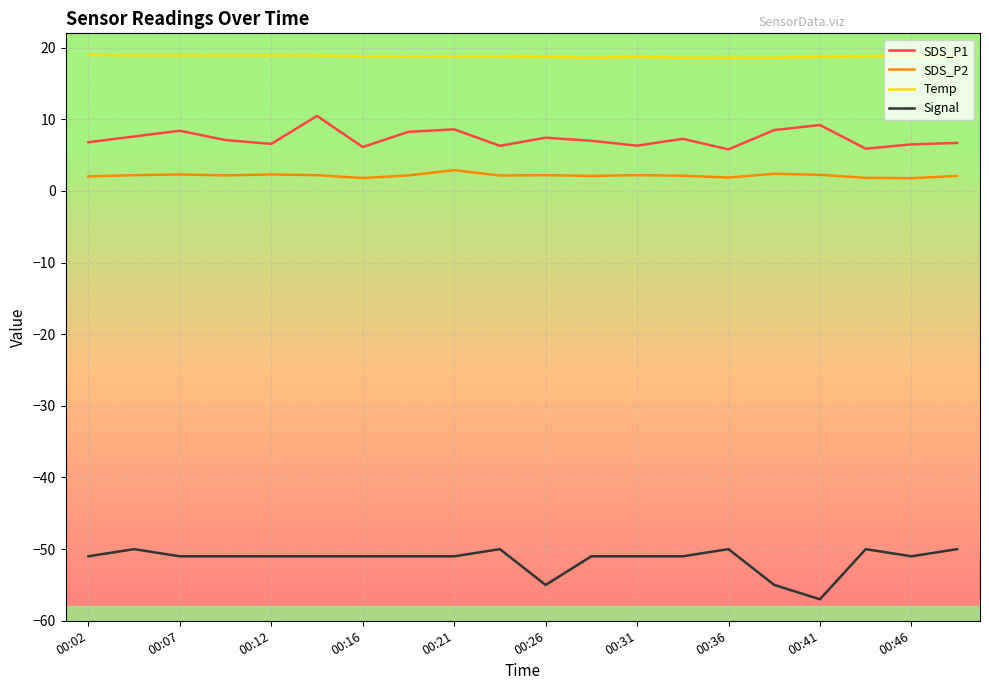

Which series has the largest total across all categories?

Temp